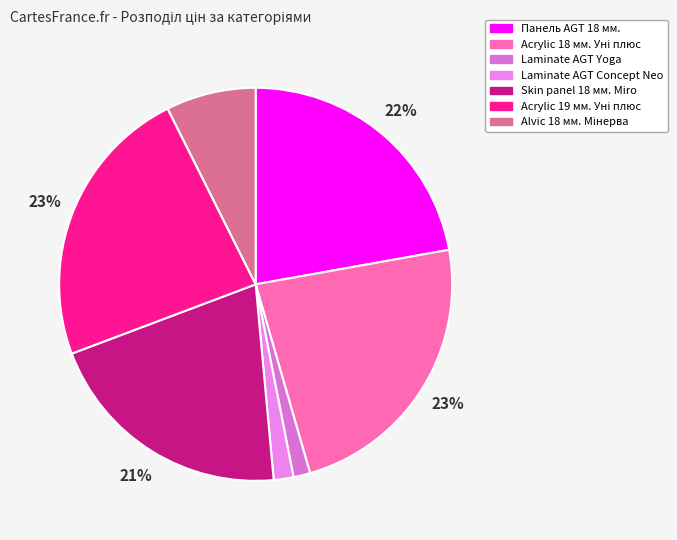

Is it true that Laminate AGT Concept Neo is 1% of the pie?

False